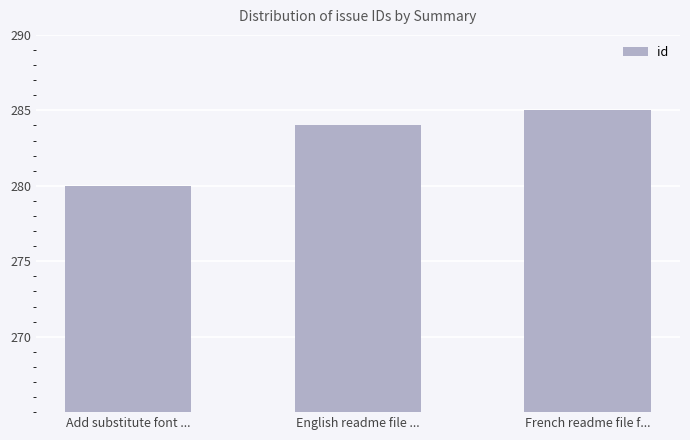

The value at Add substitute font ... is 280. True or false?

True